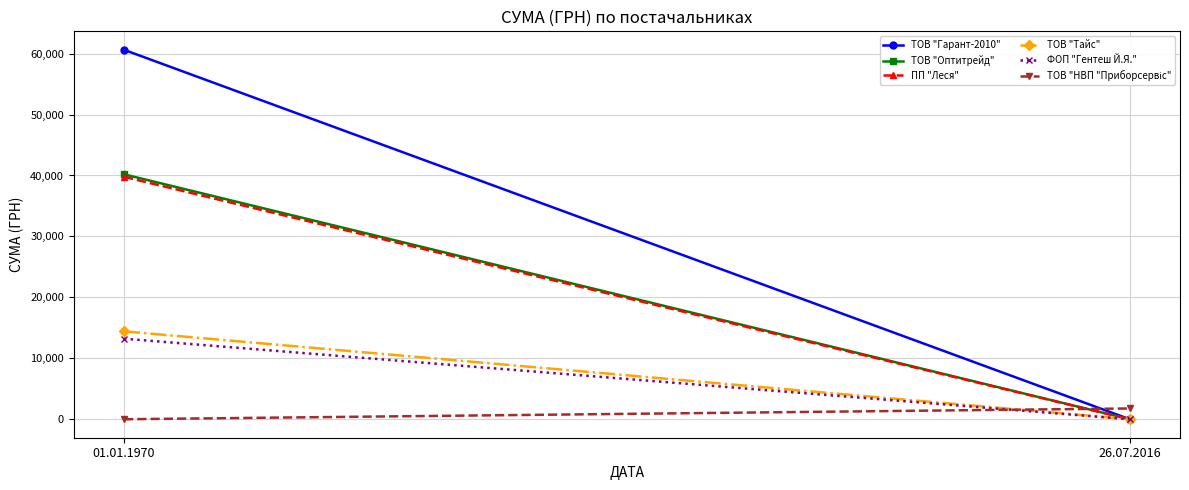

What is the greatest value displayed?

60626.5